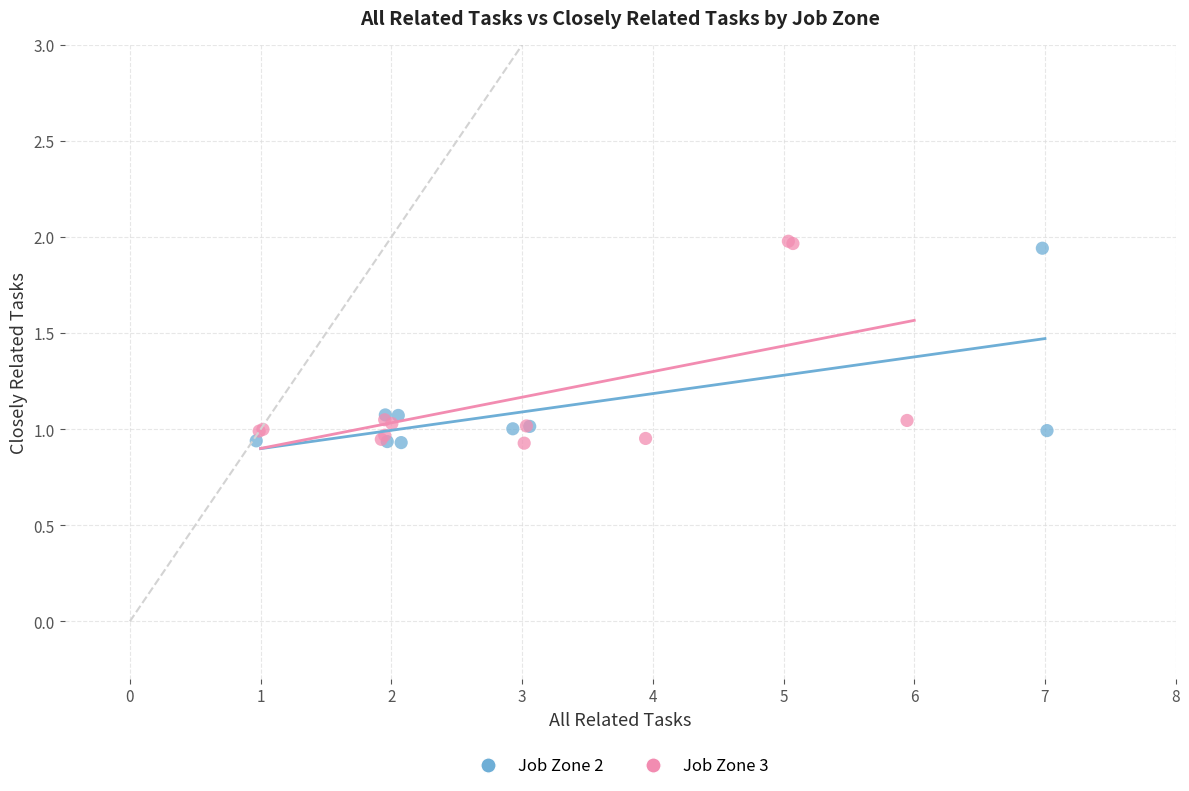

Which series has the widest spread of Y values?

Job Zone 3